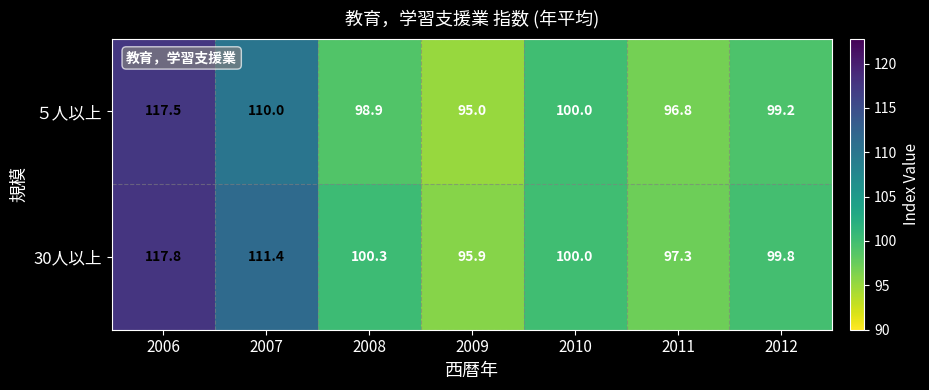

The value of ５人以上 at 2008 is 138.8. True or false?

False